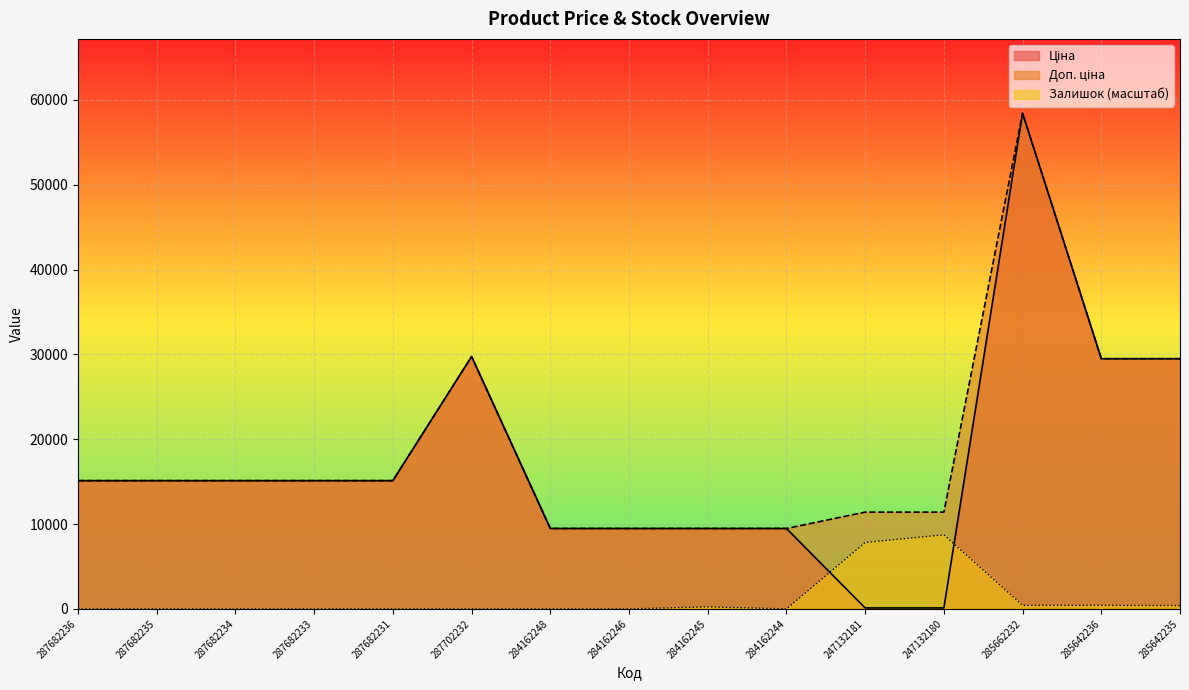

What are all the series names shown in the legend?

Ціна, Доп. ціна, Залишок